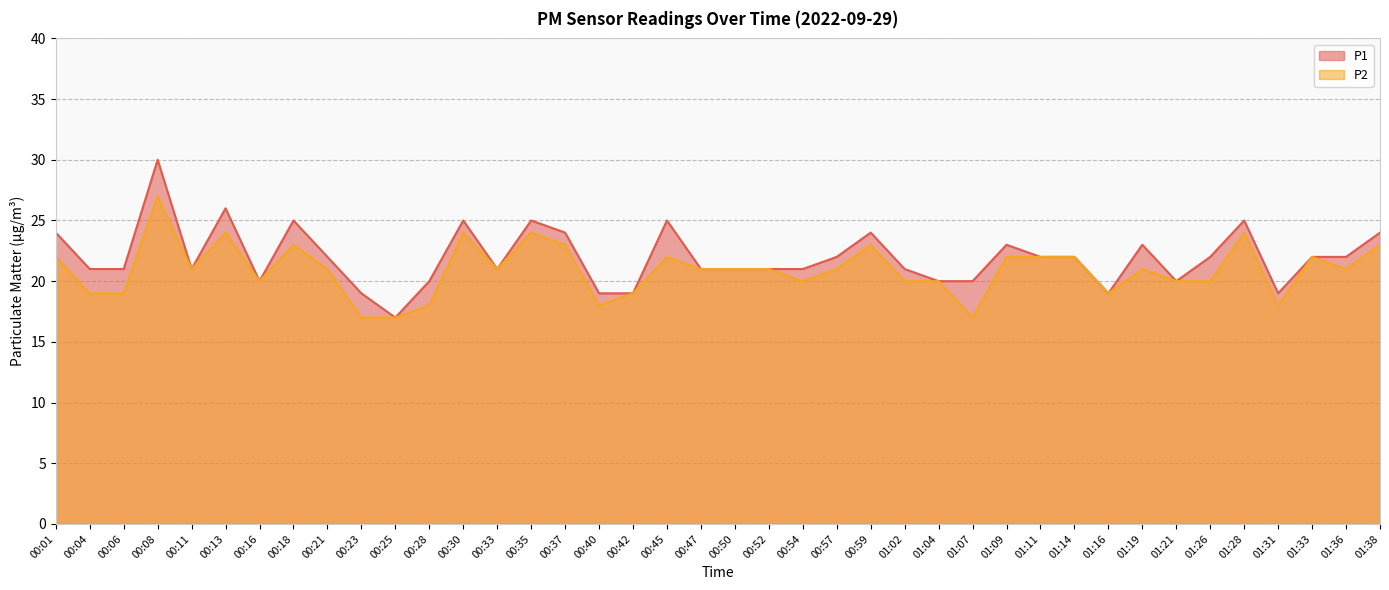

Which series has the largest total across all categories?

P1